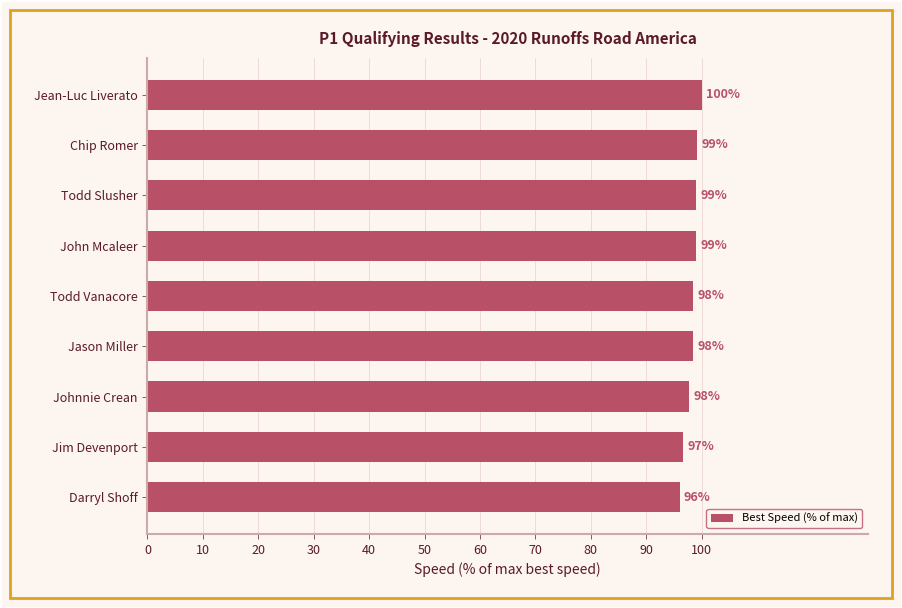

Is it true that the value at Jim Devenport is 96.7?

True